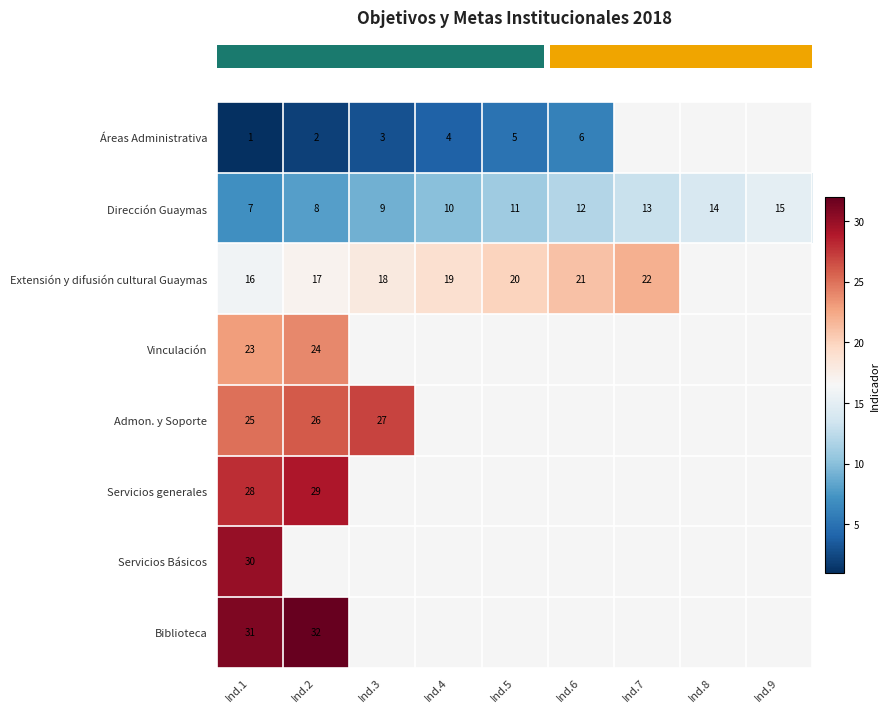

Which label corresponds to the largest value in the chart?

Ind.2